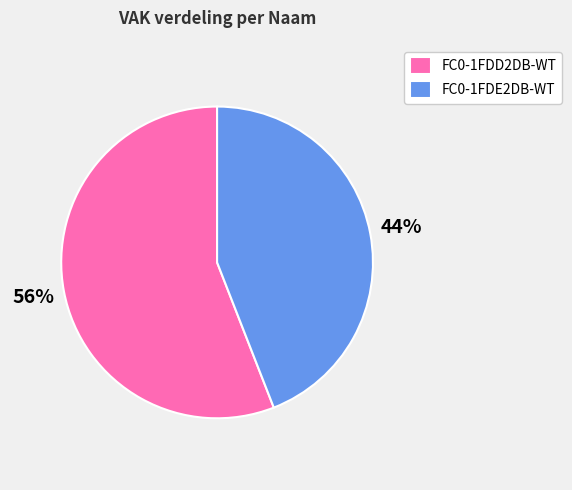

How many segments does this pie chart have?

2